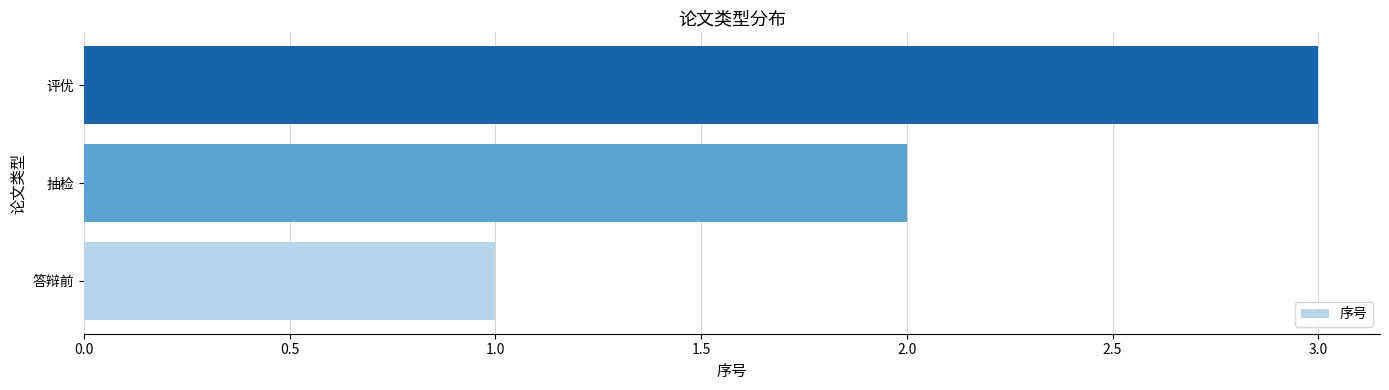

Does the chart contain stacked bars?

No